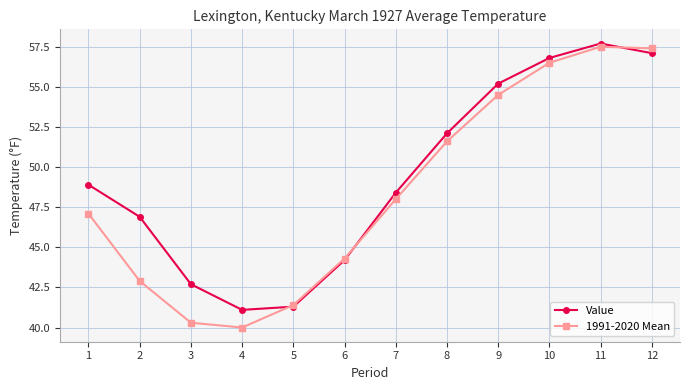

Is it true that 1991-2020 Mean equals 40.0 at 4?

True